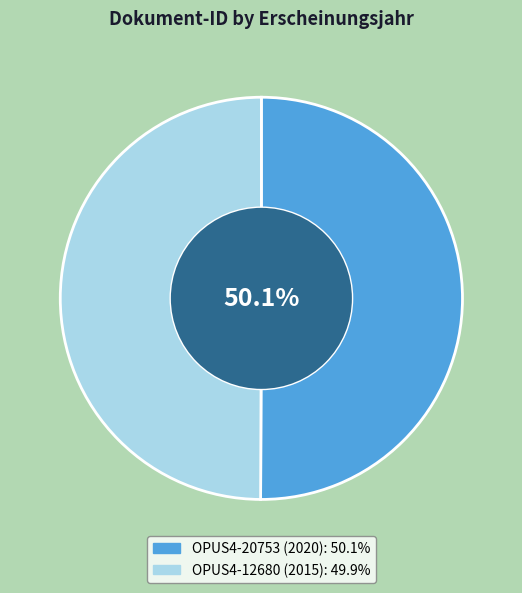

True or false: OPUS4-12680 (2015) accounts for 50% of the total.

True